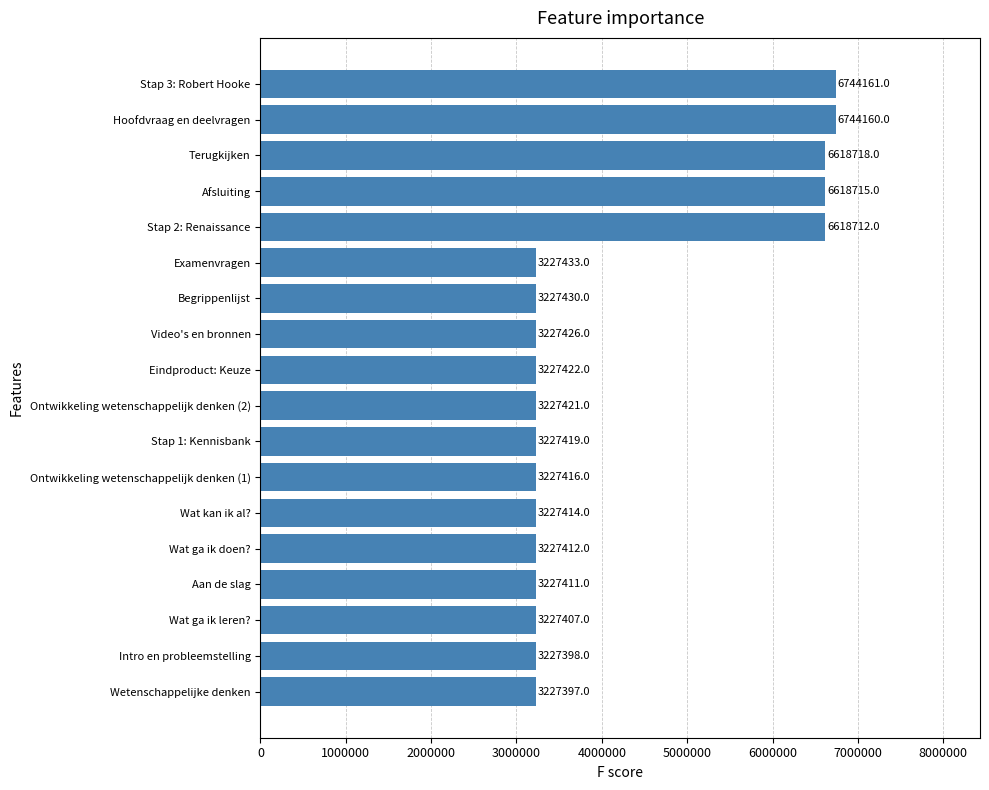

What is the difference between the second highest and minimum values?

3516763